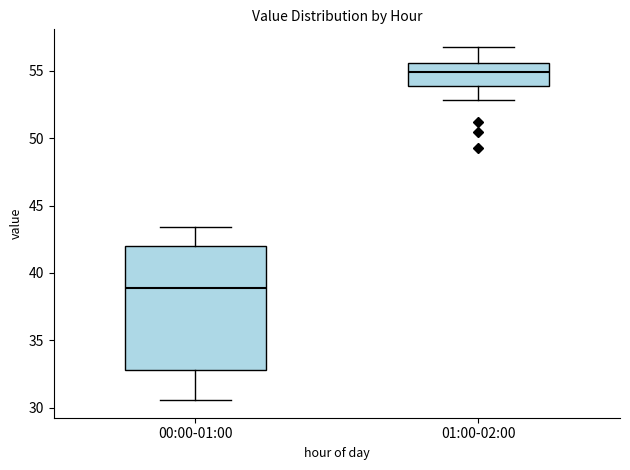

Reading left to right, read every box against the y-axis: the position of its median line, the range the box covers, and the ends of its whiskers. The values are not printed on the chart, so give them approximately, as read against the axis.

00:00-01:00: median 39.0, box 33.0 to 42.0, whiskers 30.5 to 43.5
01:00-02:00: median 55.0, box 54.0 to 55.5, whiskers 53.0 to 57.0